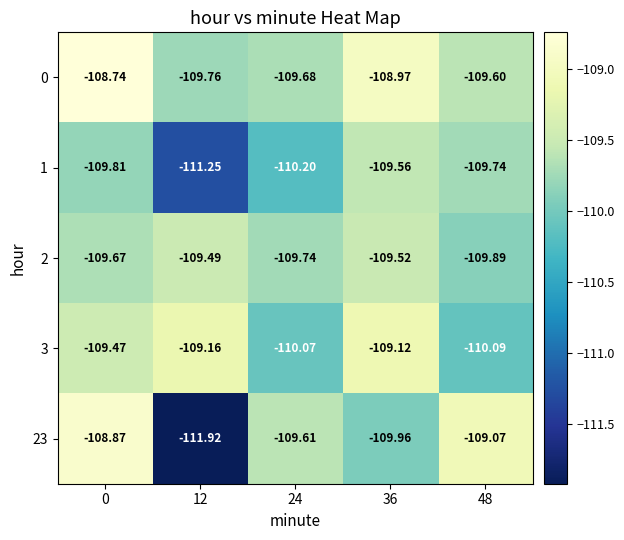

Between 0 and 36, which series saw the biggest shift?

23